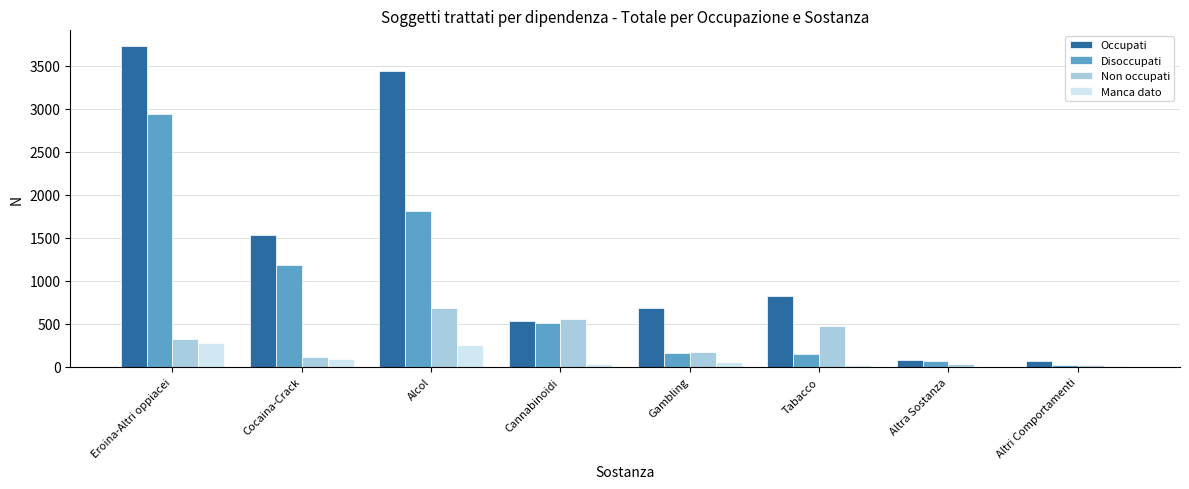

Which series has the largest total across all categories?

Occupati